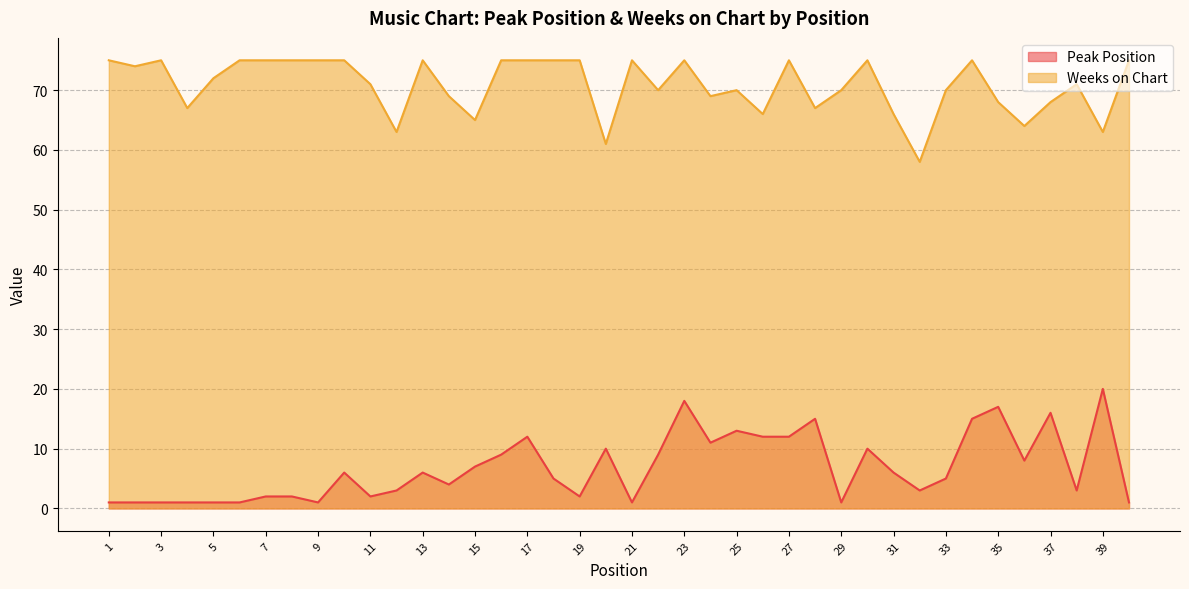

Does the chart have visible grid lines?

Yes